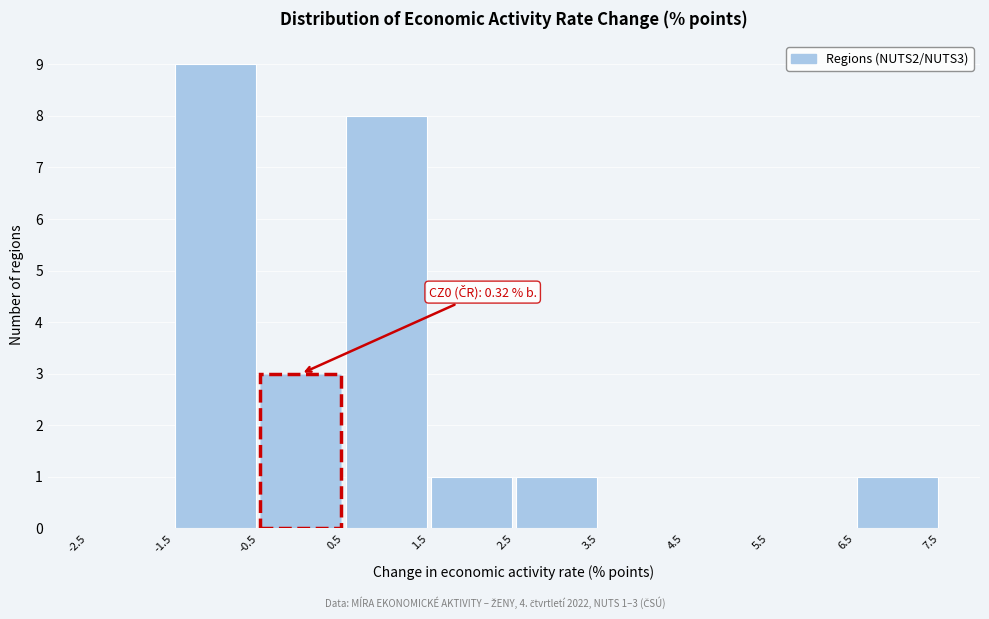

Which range on the x-axis has the tallest bar?

-1.5 to -0.5